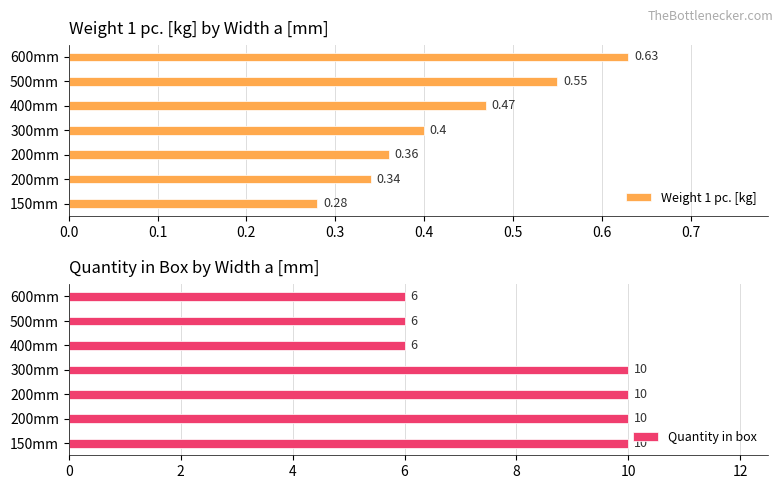

How many data points in Quantity in box are less than 10?

3